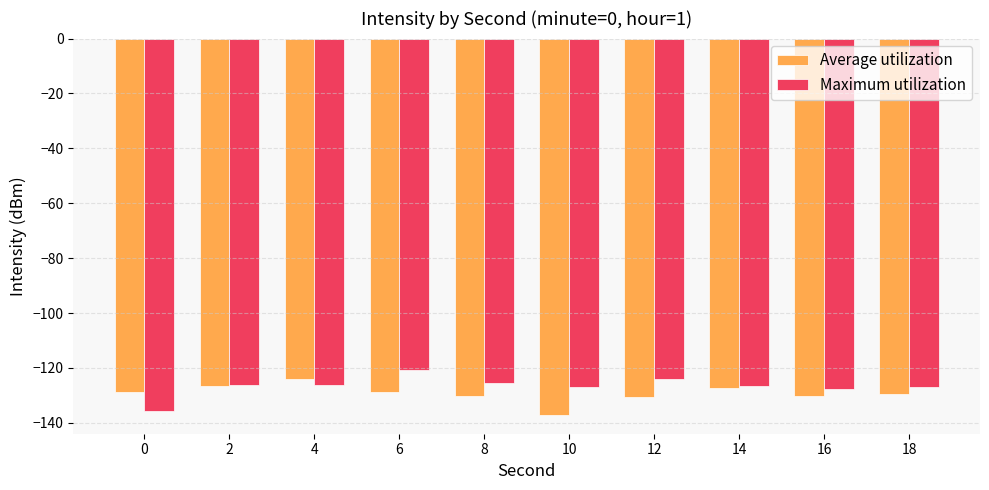

Count the number of categories in the chart.

10